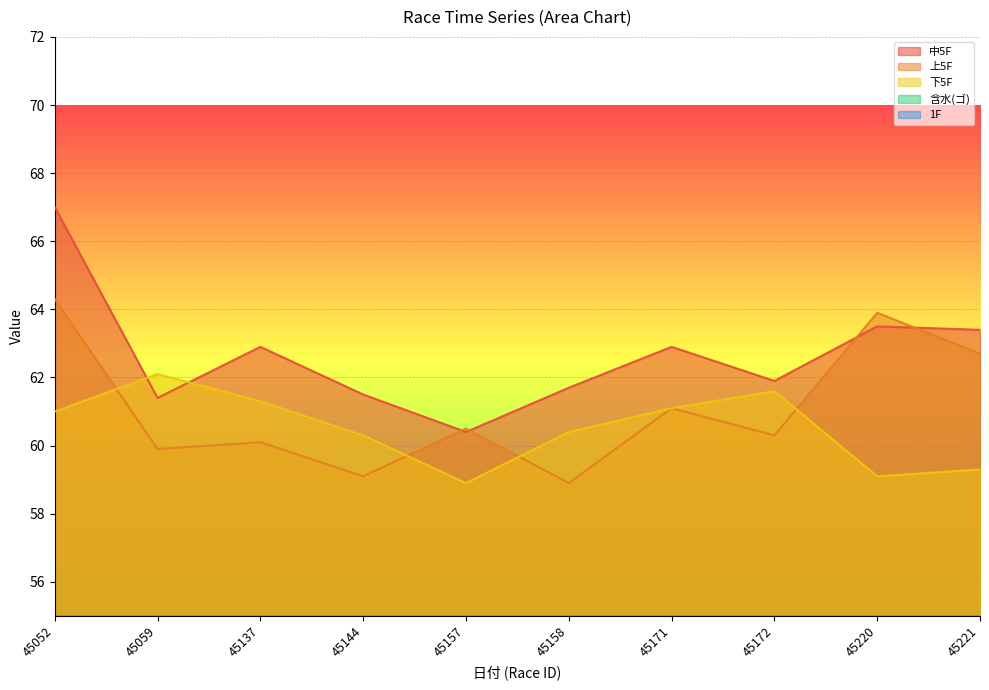

What is the maximum value for 下5F?

62.1